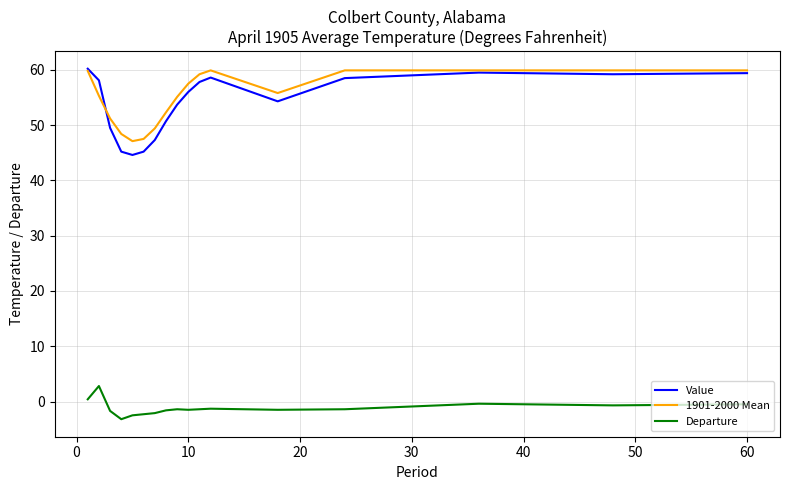

True or false: Value and Departure intersect in this chart.

False